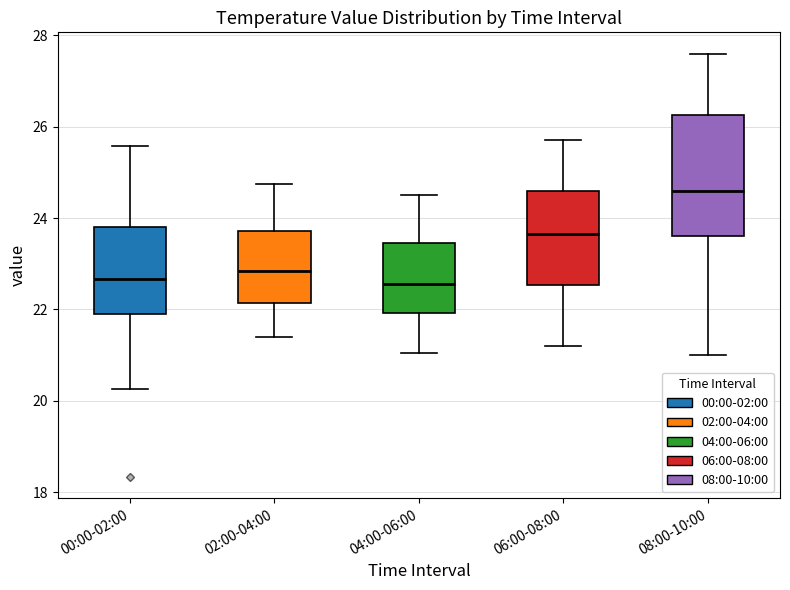

Reading left to right, transcribe this box plot: for each box, give where its median line is, the range the box spans, and where its two whiskers end, as read against the y-axis. The values are not printed on the chart, so give them approximately, as read against the axis.

00:00-02:00: median 22.6, box 22.0 to 23.8, whiskers 20.2 to 25.6
02:00-04:00: median 22.8, box 22.2 to 23.8, whiskers 21.4 to 24.8
04:00-06:00: median 22.6, box 22.0 to 23.4, whiskers 21.0 to 24.6
06:00-08:00: median 23.6, box 22.6 to 24.6, whiskers 21.2 to 25.8
08:00-10:00: median 24.6, box 23.6 to 26.2, whiskers 21.0 to 27.6